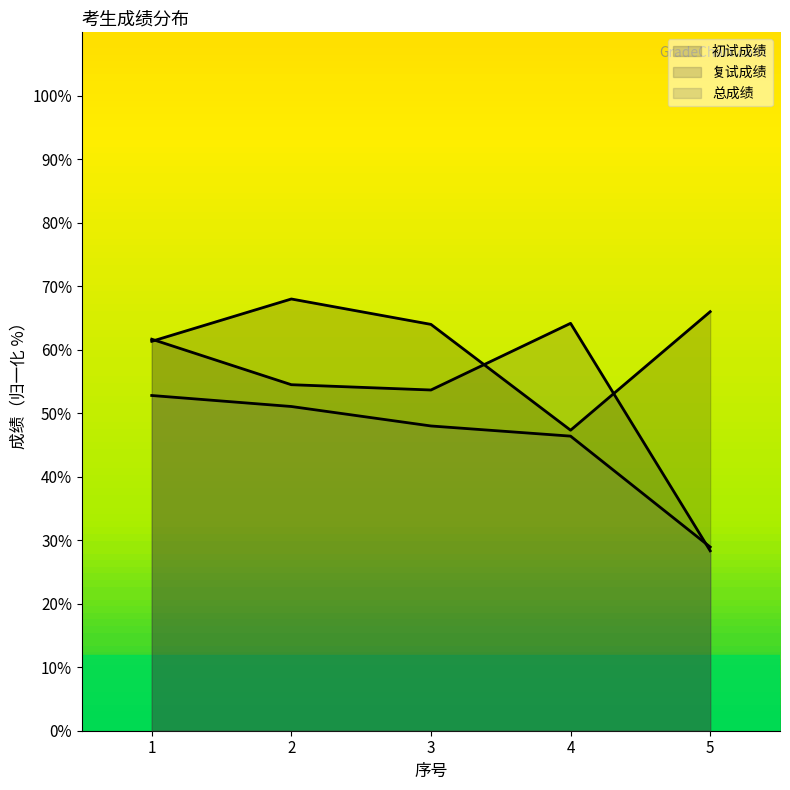

Rank the series by their maximum value, from highest to lowest.

初试成绩, 复试成绩, 总成绩